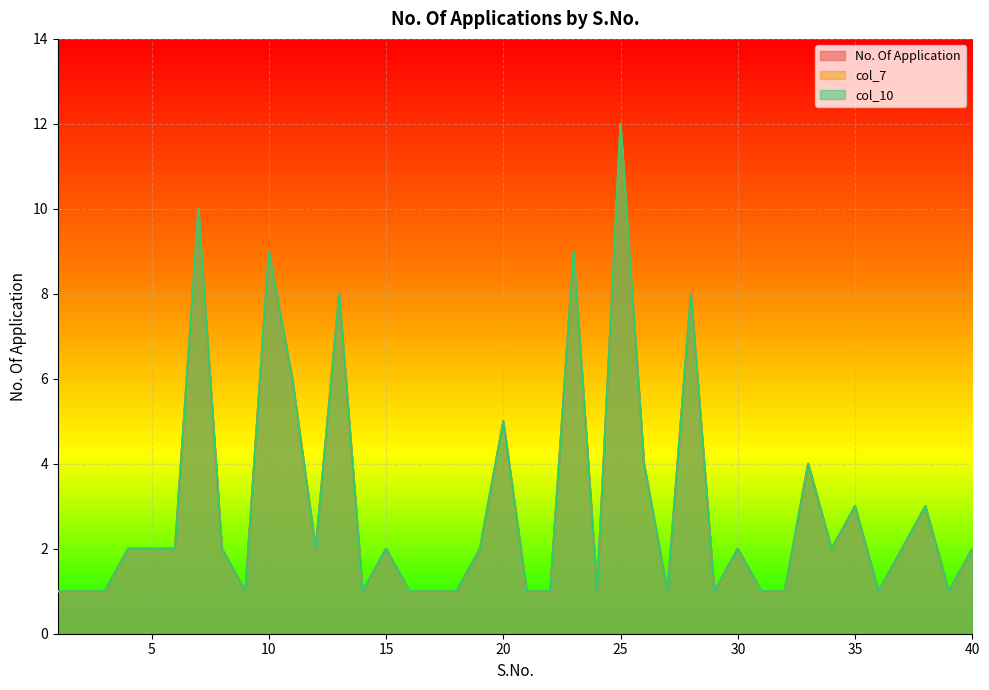

True or false: No. Of Application and col_7 intersect in this chart.

False